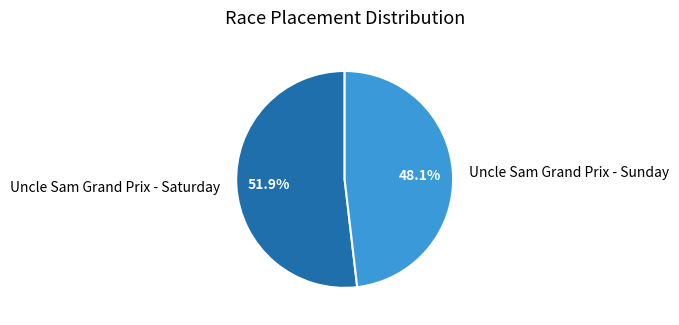

Does Uncle Sam Grand Prix - Sunday account for over 50% of the chart?

No